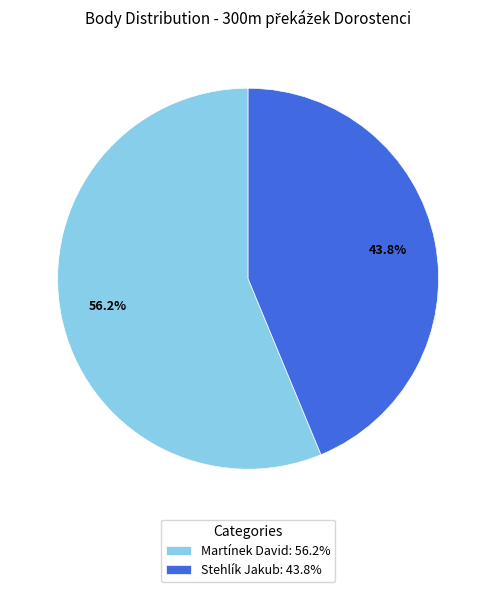

Is it true that Martínek David is 62% of the pie?

False